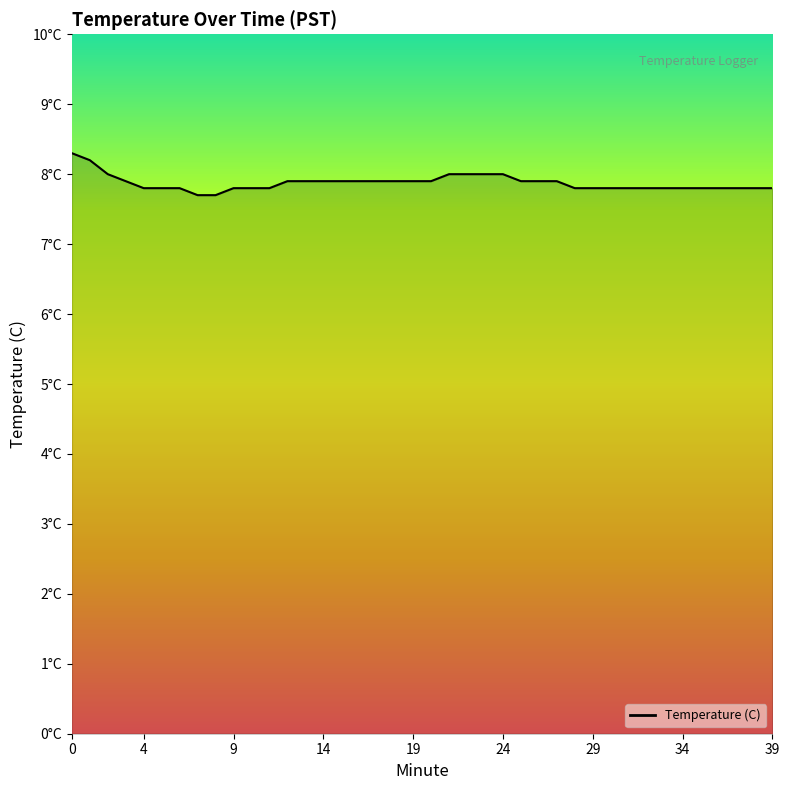

Does the chart have visible grid lines?

No